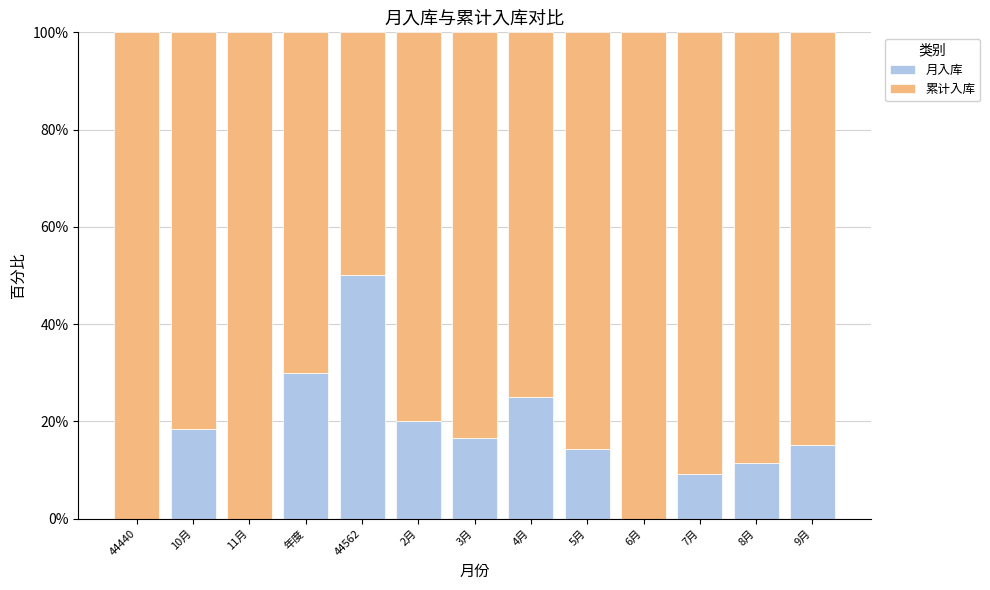

Reading left to right, list the values for the 月入库 series.

44440=0.0	10月=18.4	11月=0.0	年度=29.9	44562=50.0	2月=20.0	3月=16.7	4月=25.0	5月=14.3	6月=0.0	7月=9.1	8月=11.5	9月=15.2